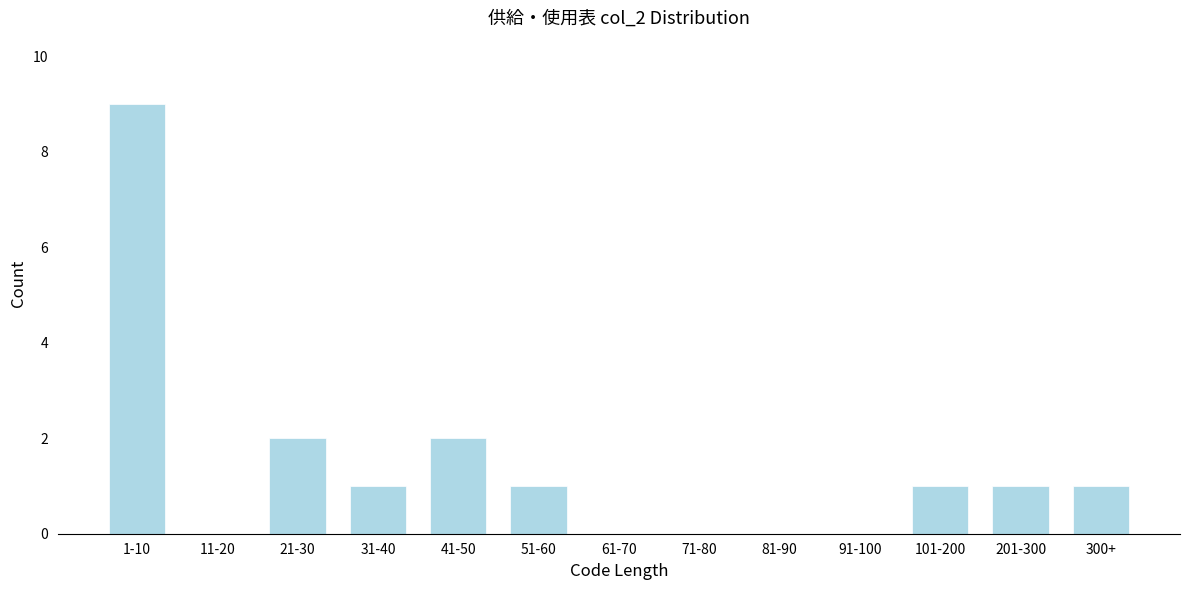

Reading right to left, transcribe all the data shown in this chart.

300+=1	201-300=1	101-200=1	91-100=0	81-90=0	71-80=0	61-70=0	51-60=1	41-50=2	31-40=1	21-30=2	11-20=0	1-10=9